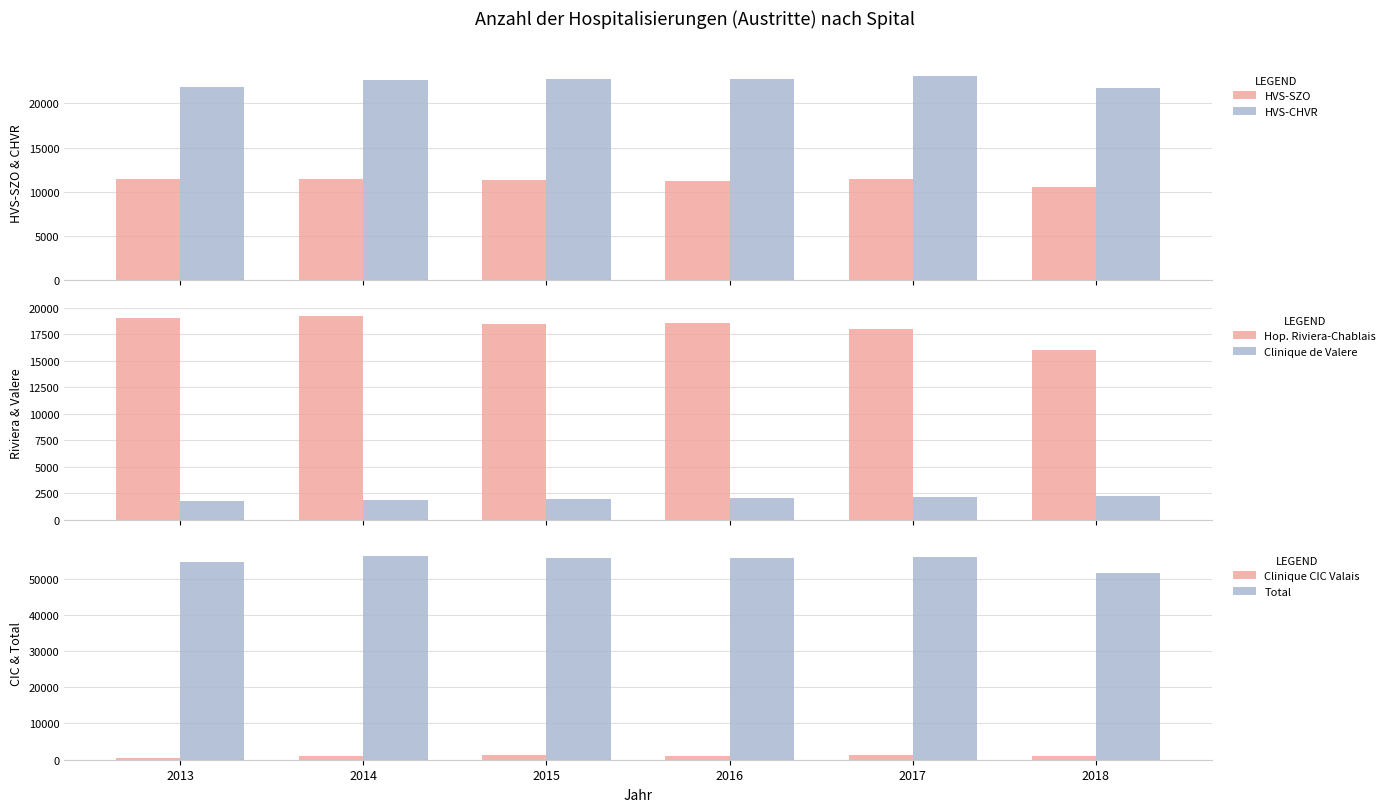

What are all the series names shown in the legend?

HVS-SZO, HVS-CHVR, Hop. Riviera-Chablais, Clinique de Valere, Clinique CIC Valais, Total